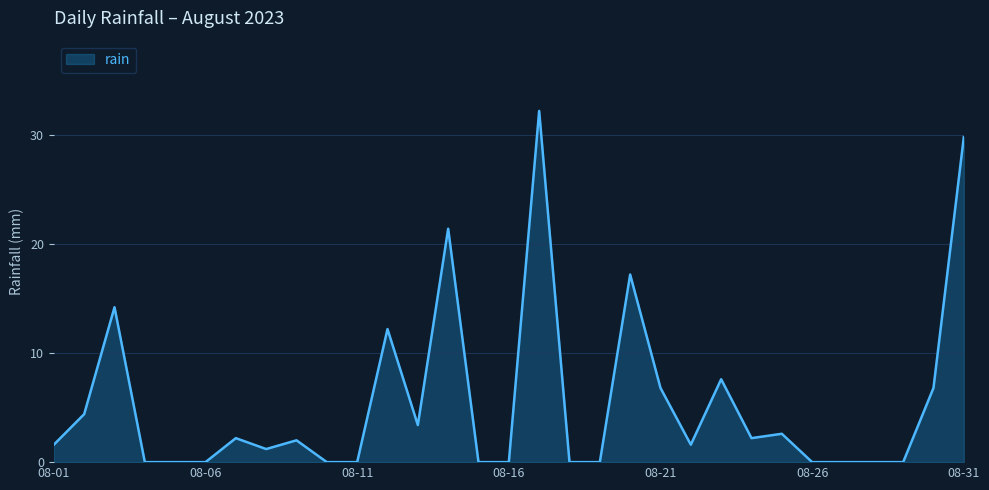

What is the difference between the maximum and minimum values?

32.2